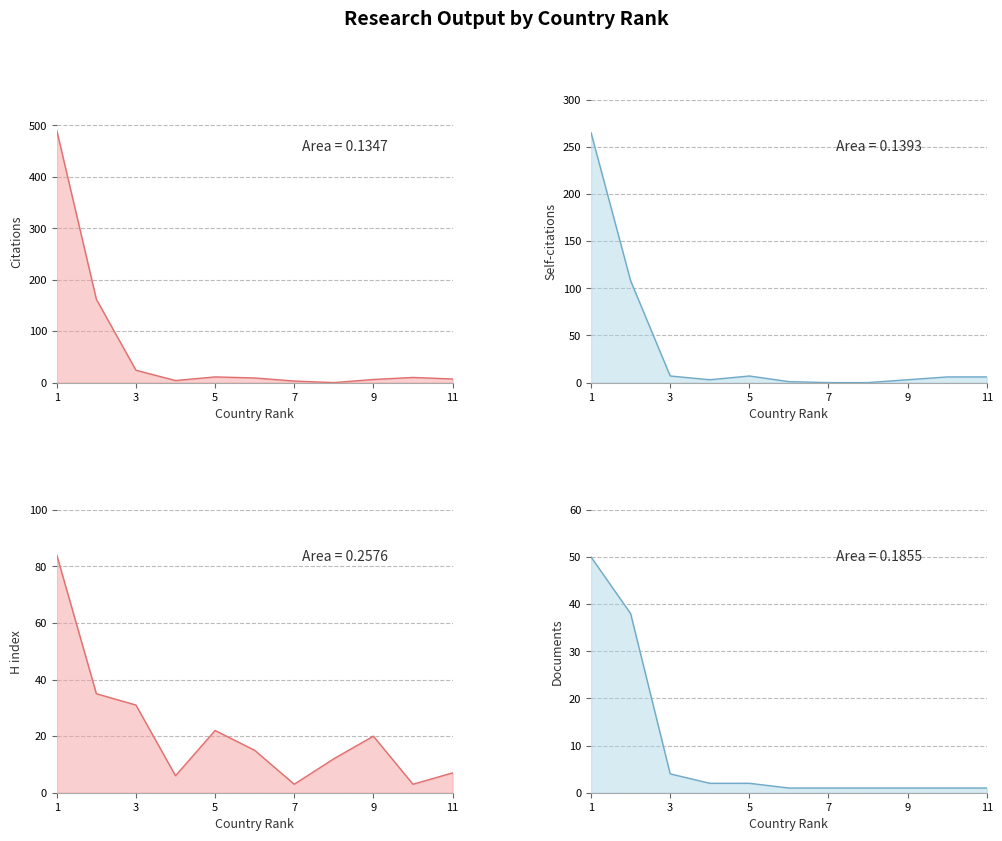

How many values in the H index series exceed 15?

5